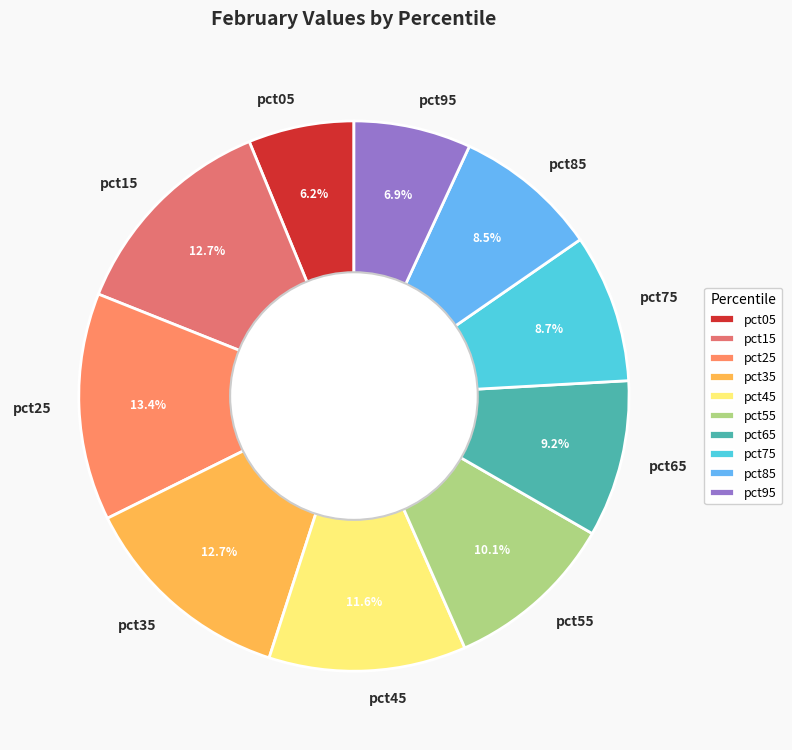

Between pct15 and pct05, which is larger?

pct15